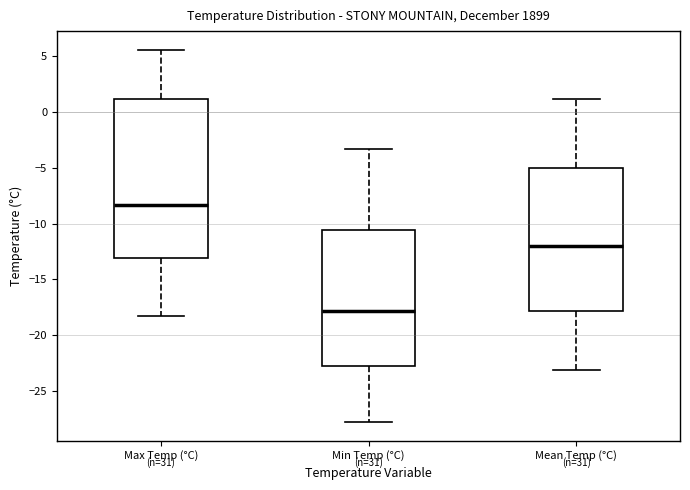

Reading left to right, transcribe this box plot: for each box, give where its median line is, the range the box spans, and where its two whiskers end, as read against the y-axis. The values are not printed on the chart, so give them approximately, as read against the axis.

Max Temp (°C): median -8.5, box -13.0 to 1.0, whiskers -18.5 to 5.5
Min Temp (°C): median -18.0, box -23.0 to -10.5, whiskers -28.0 to -3.5
Mean Temp (°C): median -12.0, box -18.0 to -5.0, whiskers -23.0 to 1.0